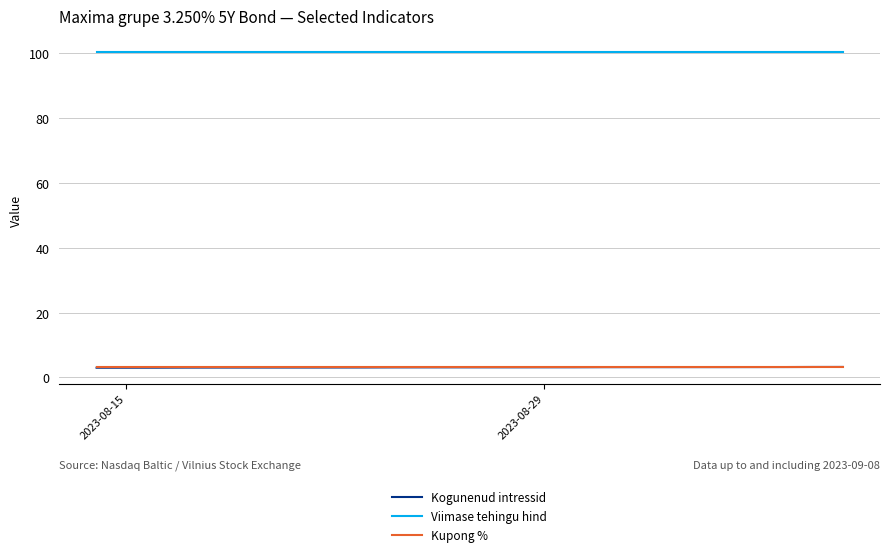

What is the maximum value shown in the chart?

100.4